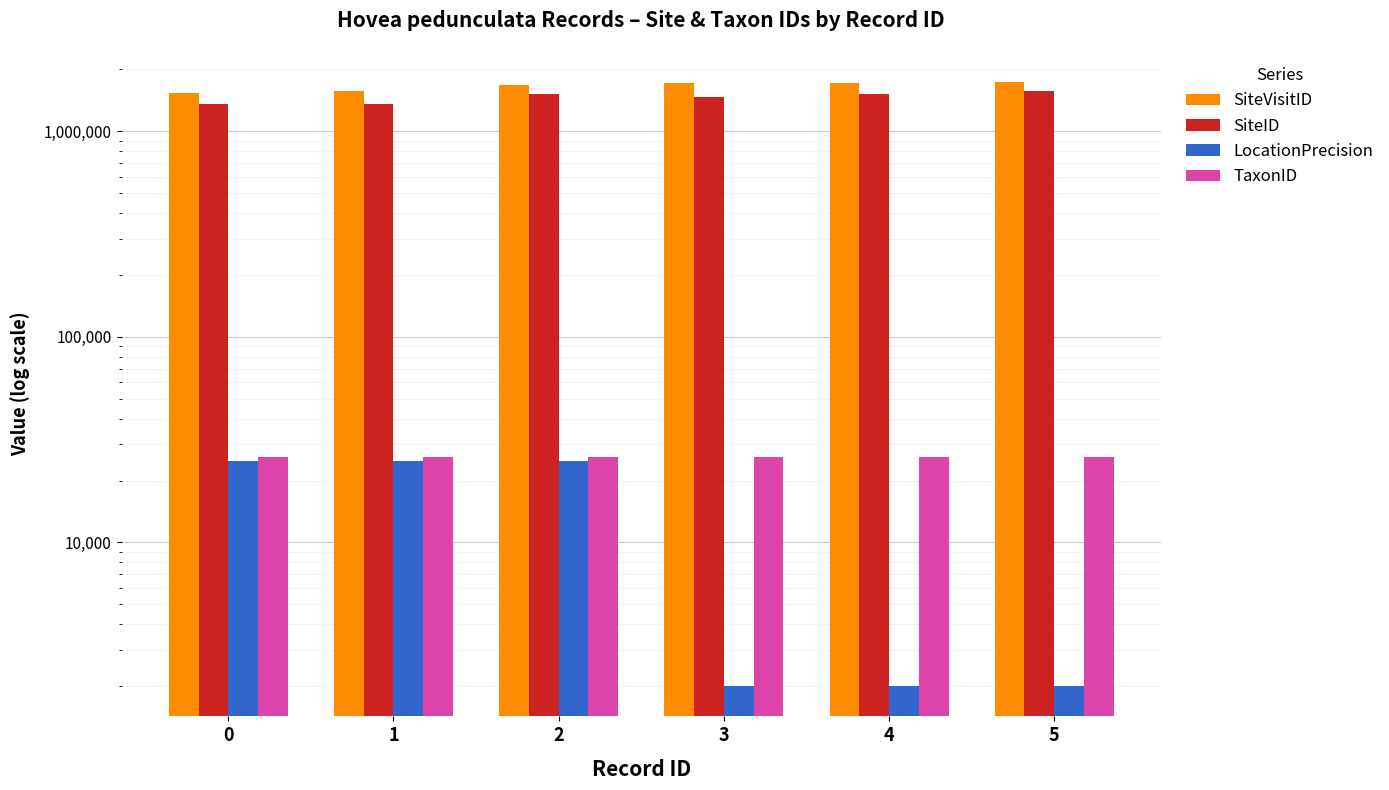

What is the total value across all series at 5?

3320524